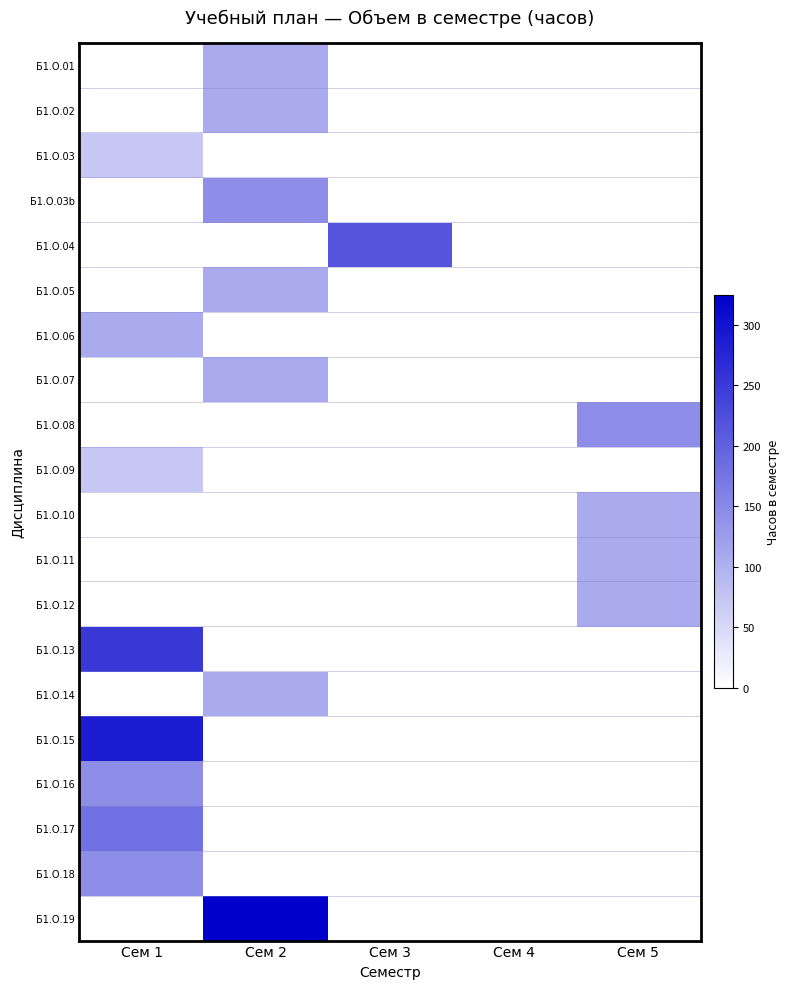

Between Сем 4 and Сем 3, which is larger?

Сем 4